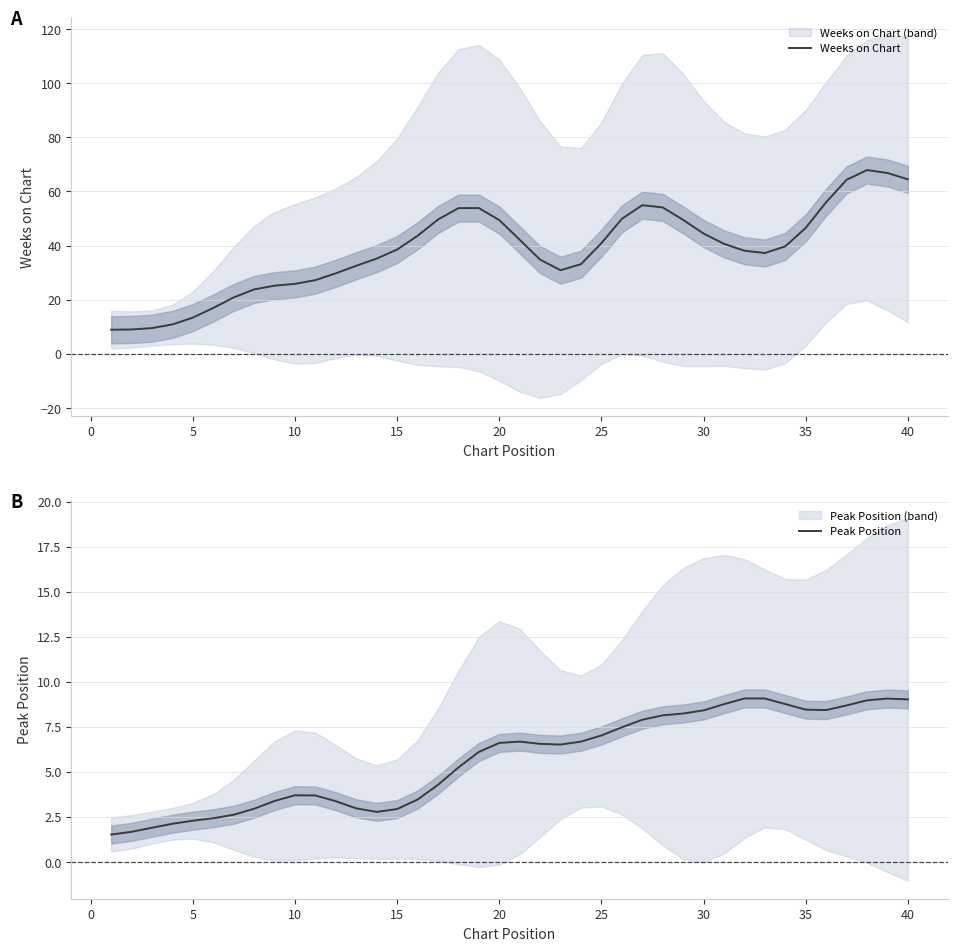

Is it true that Weeks on Chart equals 53.5 at 25?

False